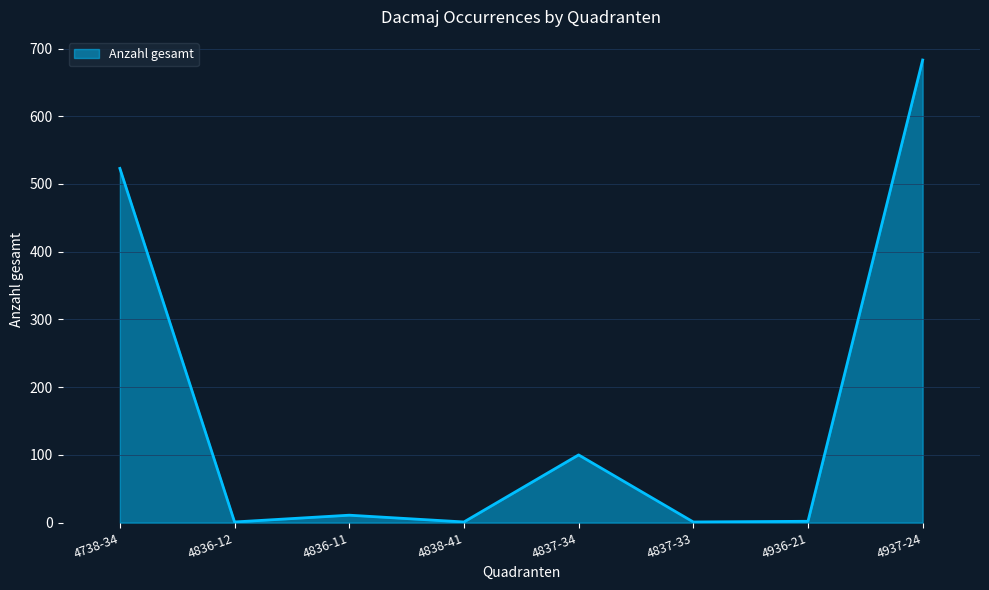

What is the difference between the maximum and minimum values?

682